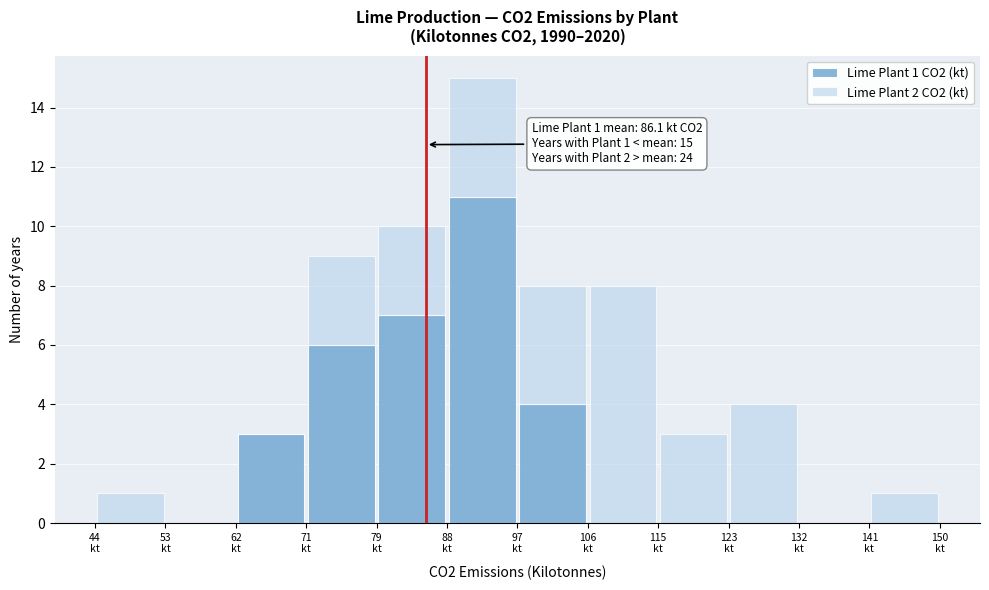

Which range on the x-axis has the tallest stacked bar (by total height)?

89 to 97